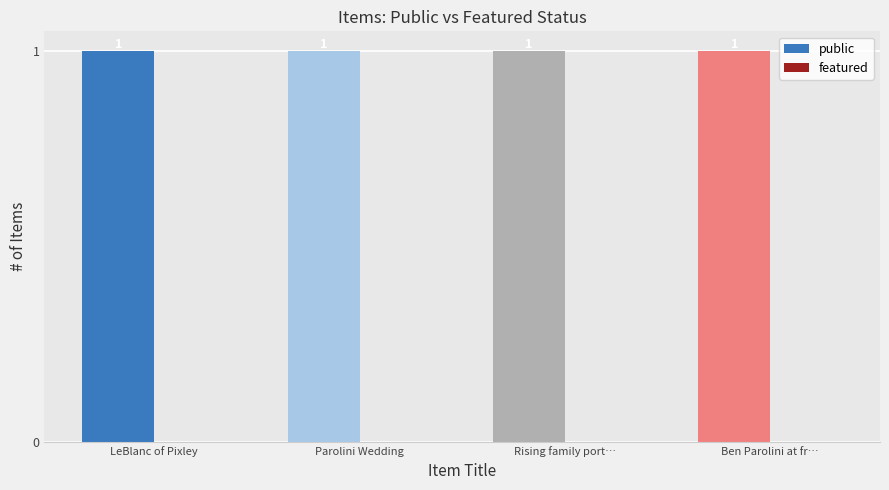

How many bars are there in total?

8